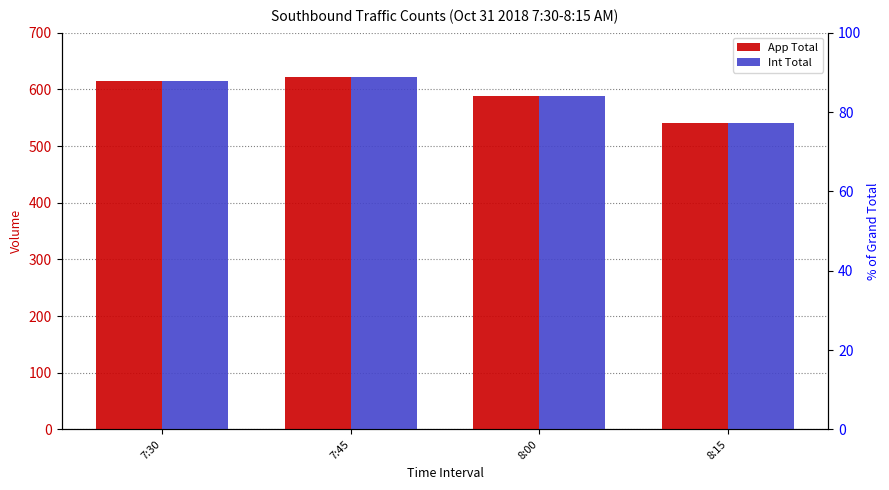

What are all the series names shown in the legend?

App Total, Int Total